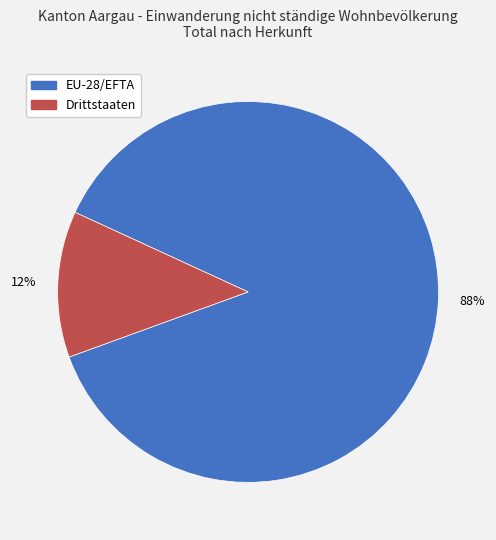

Rank the categories by value from lowest to highest.

Drittstaaten, EU-28/EFTA